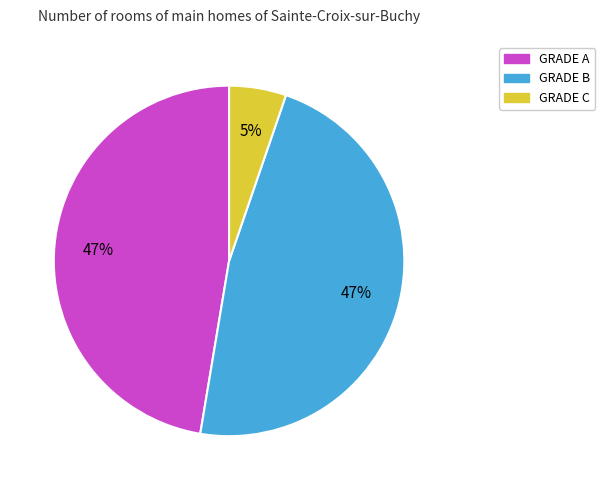

Count the number of slices in the pie.

3